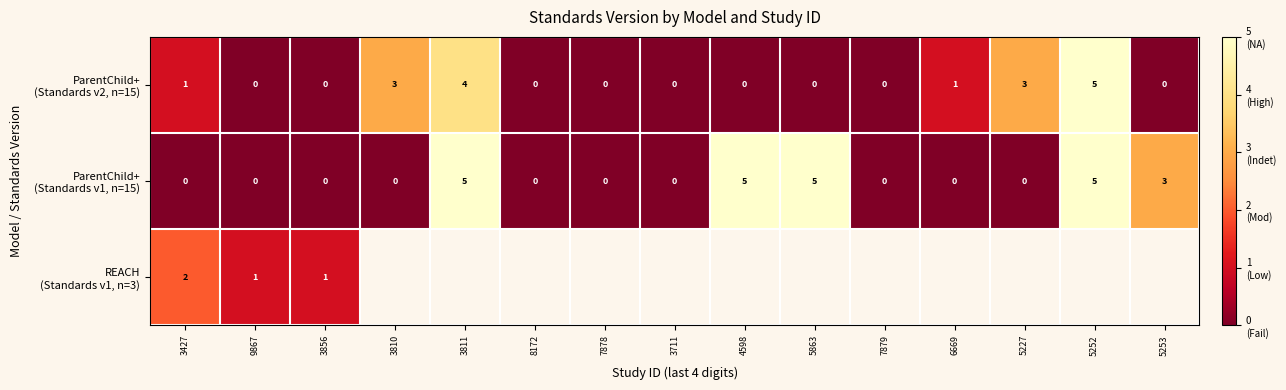

What is the total value across all series at 3427?

3